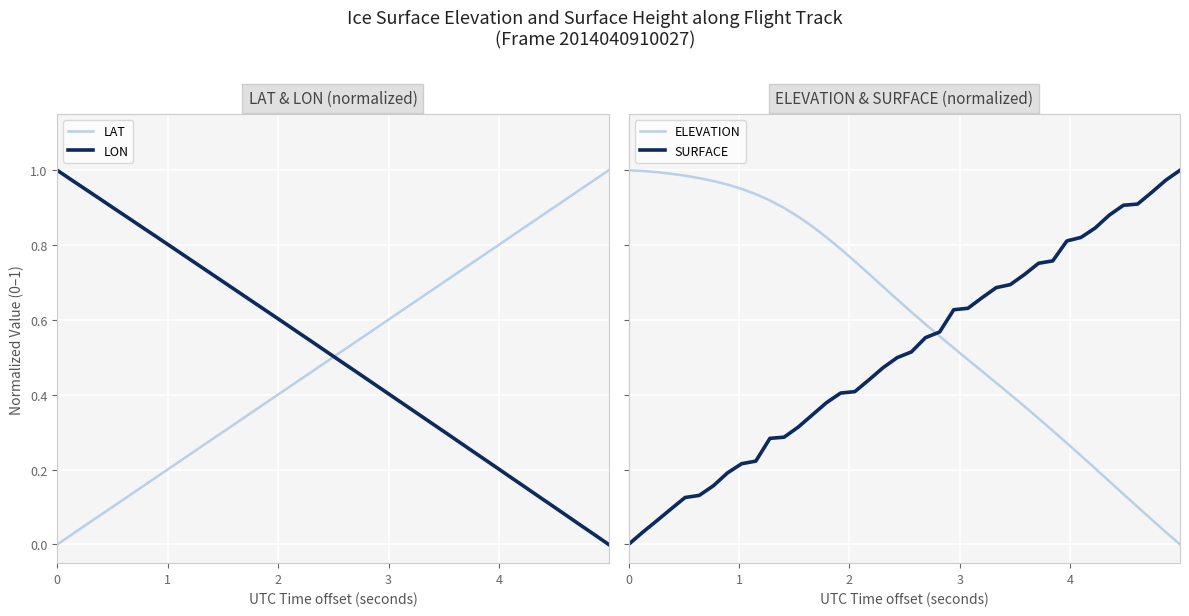

True or false: LON and ELEVATION cross at least once.

False